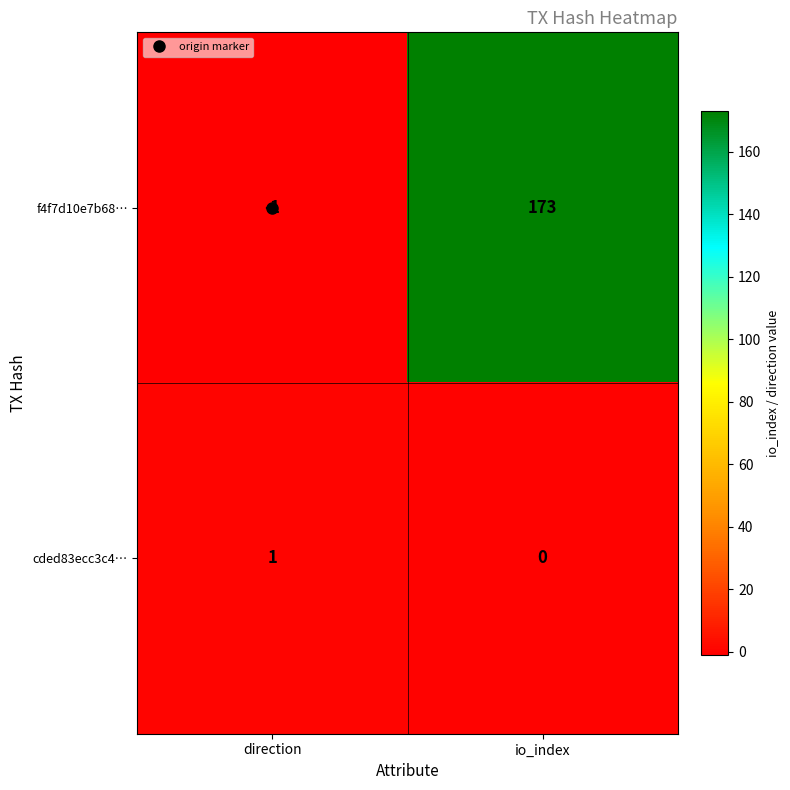

Which series has the largest total across all categories?

f4f7d10e7b68…